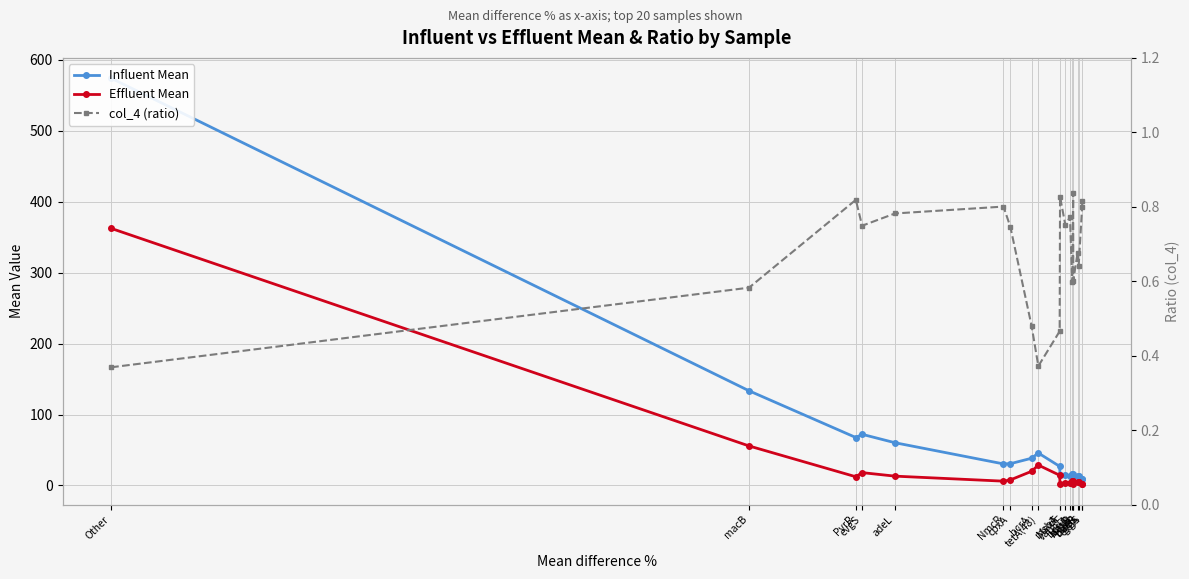

At which category does col_4 (ratio) reach its first local peak?

PvrR